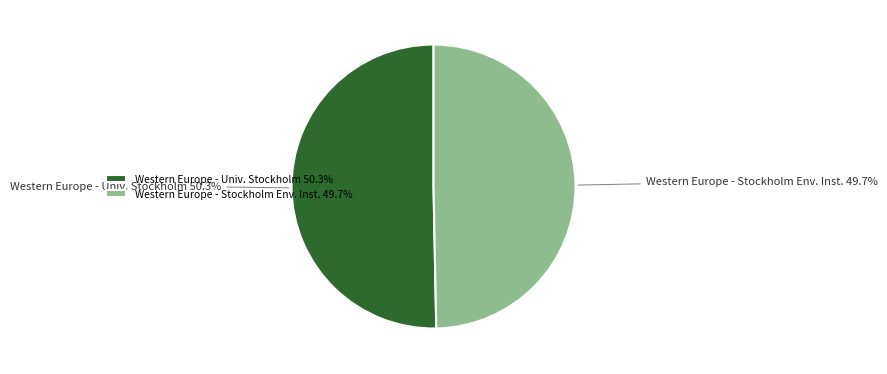

Rank the categories by value from highest to lowest.

Western Europe - Univ. Stockholm 50.3%, Western Europe - Stockholm Env. Inst. 49.7%